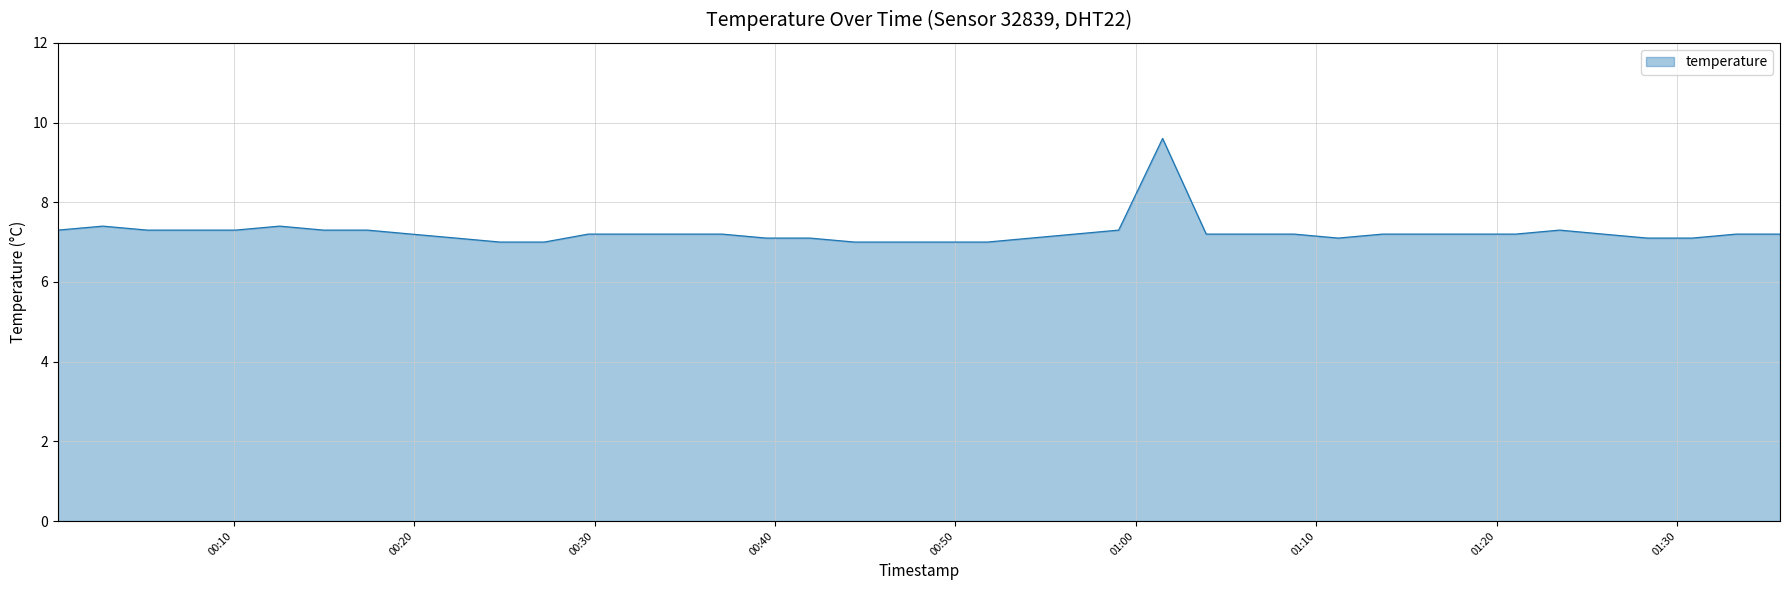

What is the difference between the maximum and minimum values?

2.6